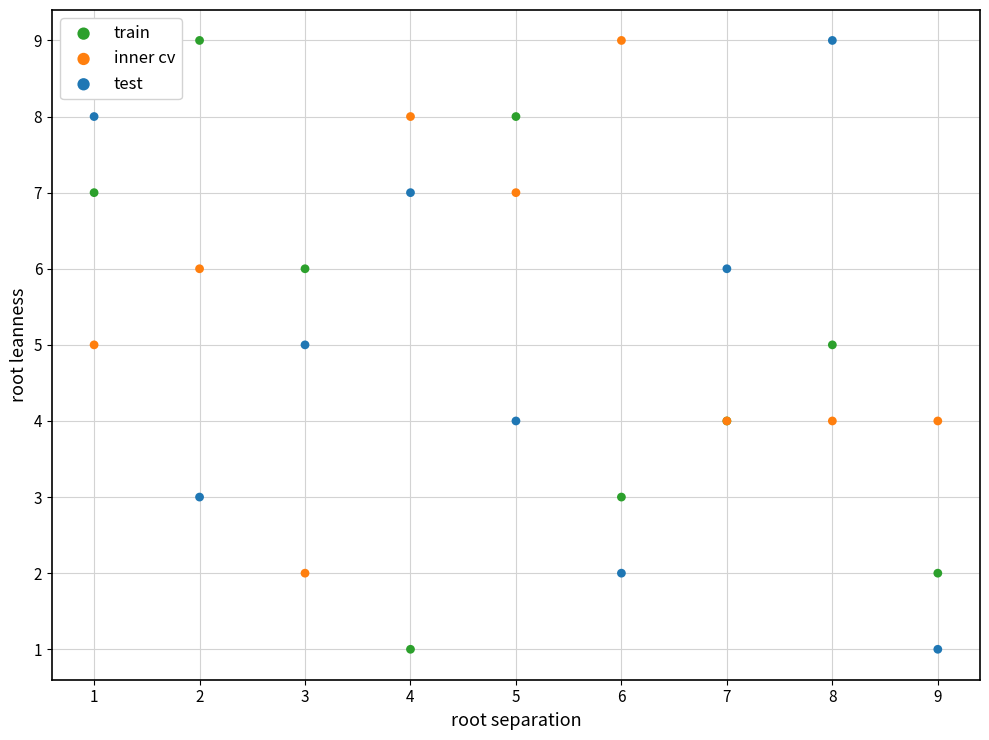

What are all the series names shown in the legend?

train, inner cv, test